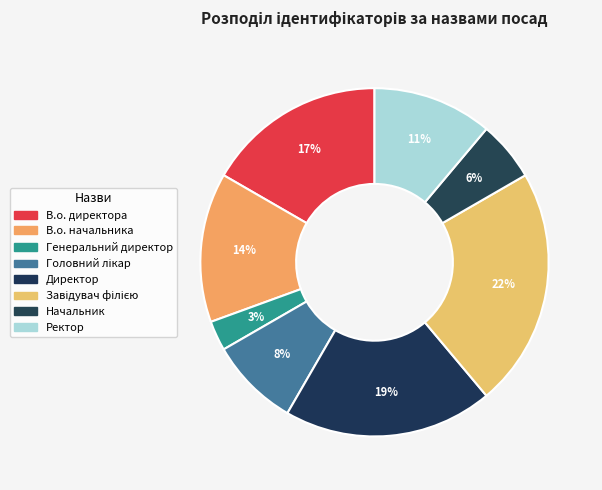

Is Директор the majority of the pie?

No